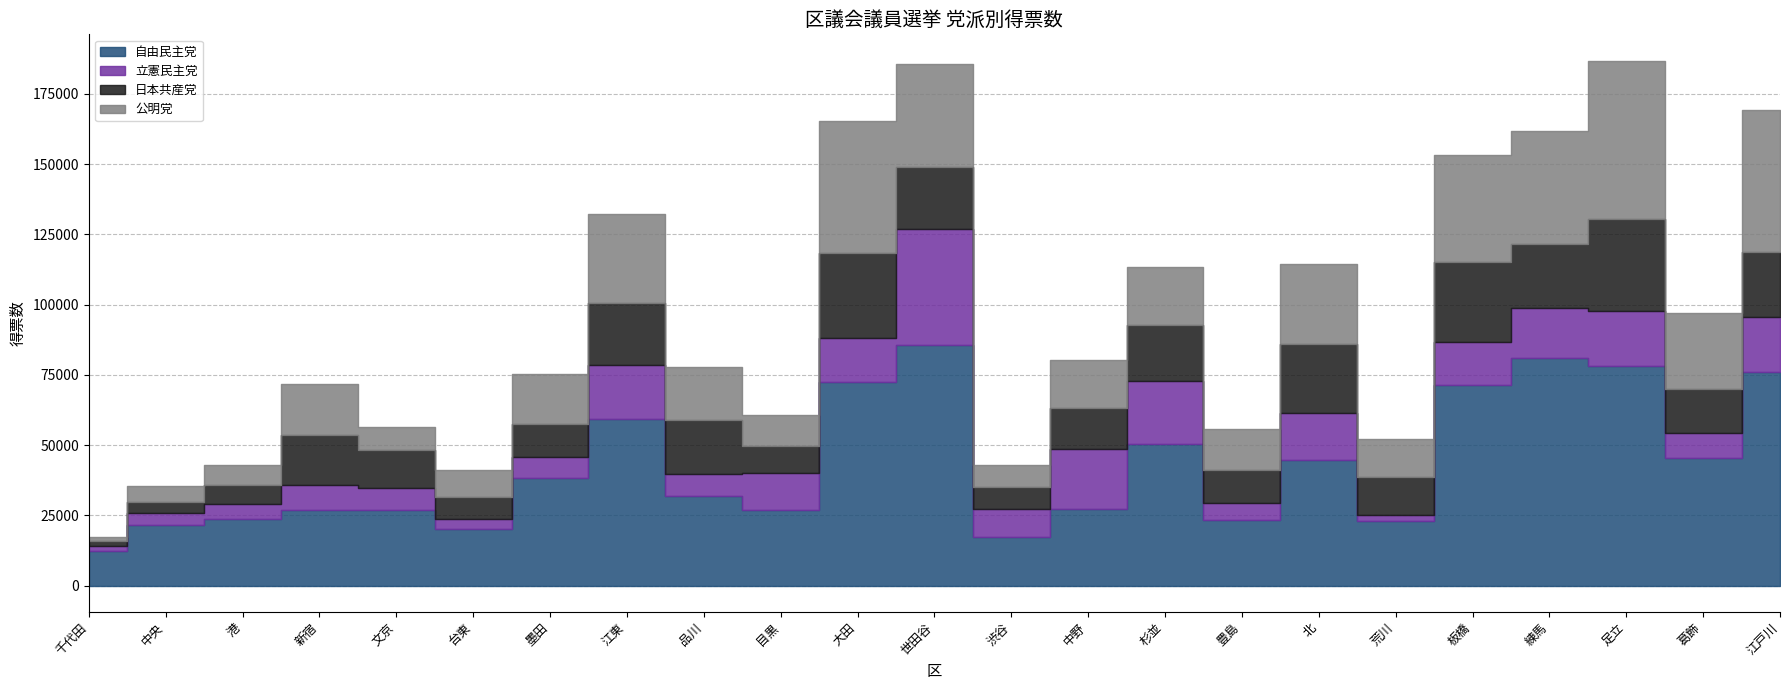

How many intersections are there between 公明党 and 日本共産党?

9